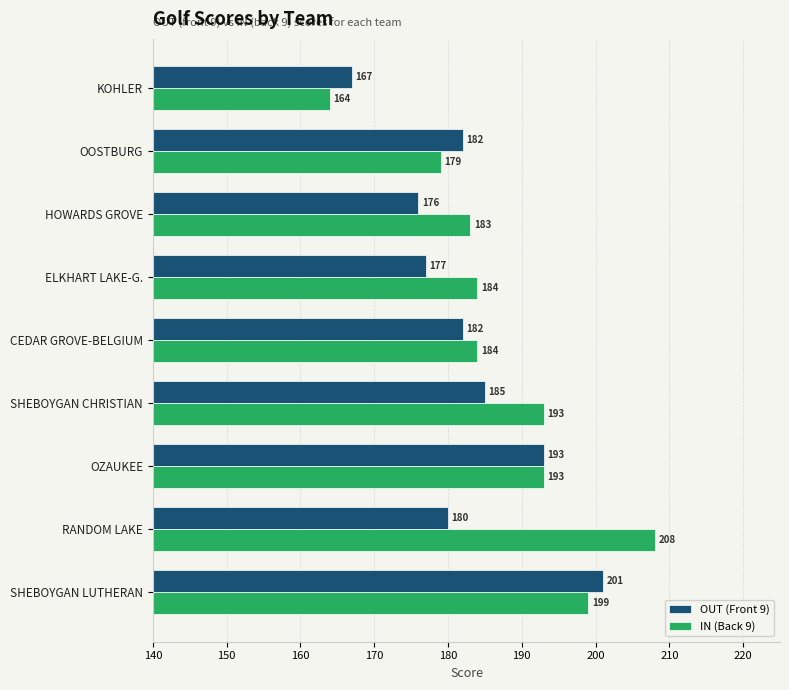

Which series changed the most between ELKHART LAKE-G. and OZAUKEE?

OUT (Front 9)